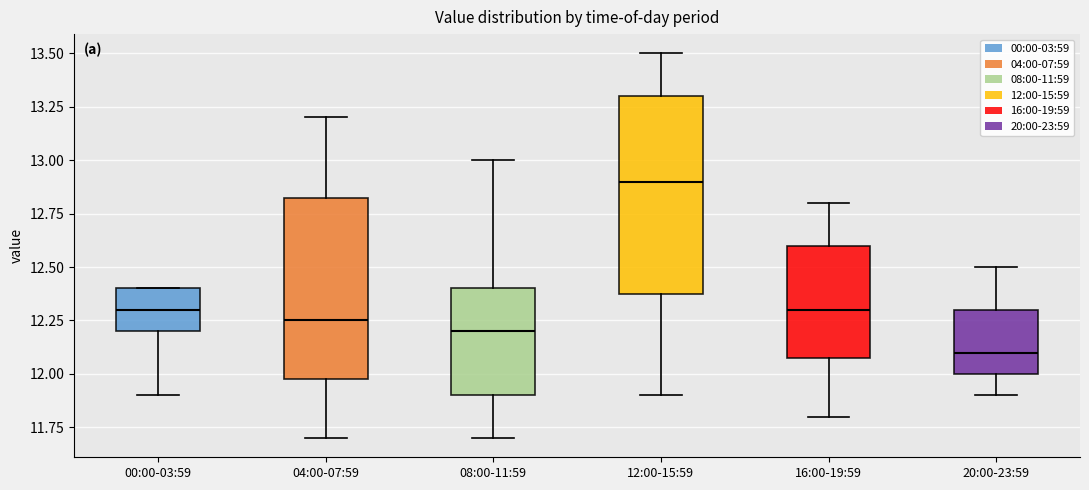

Where does the lower whisker of the box for 12:00-15:59 end on the y-axis? The values are not printed on the chart, so give them approximately, as read against the axis.

11.90